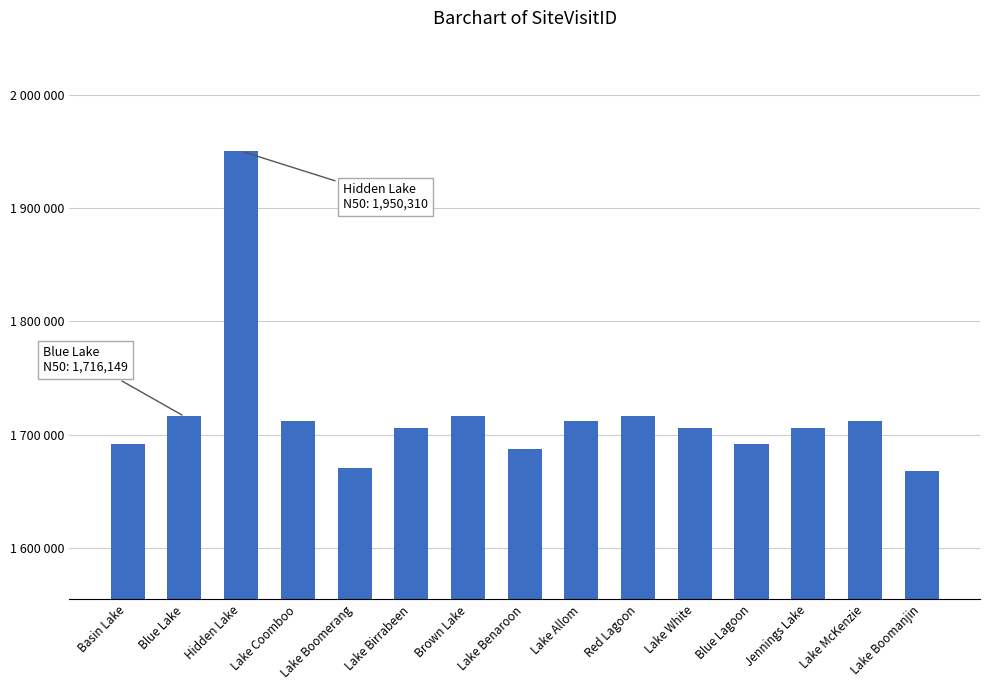

Which category has the lowest value across all series?

Lake Boomanjin